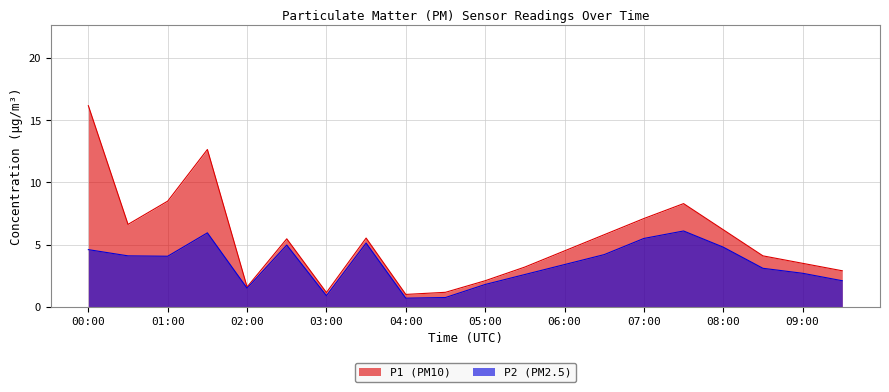

Rank the series by their average value, from lowest to highest.

P2 (PM2.5), P1 (PM10)